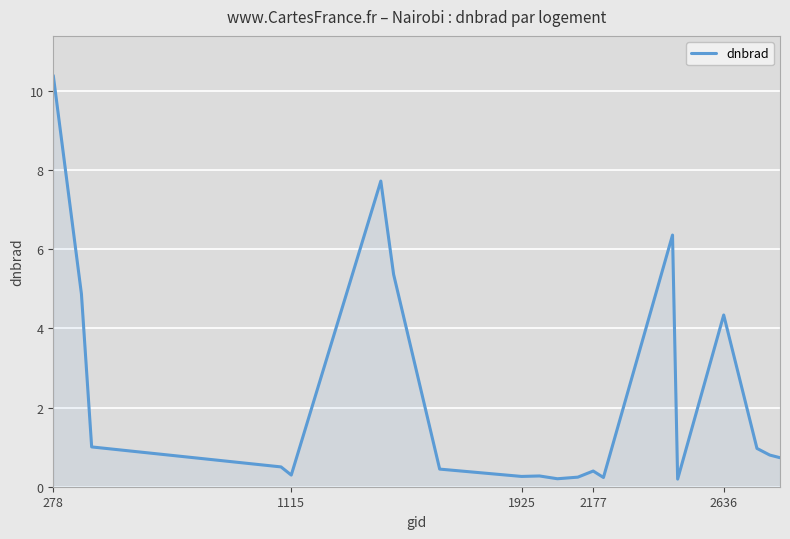

What is the sum of all values?

45.6